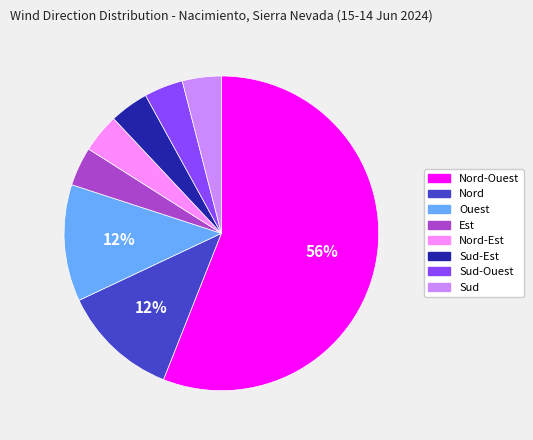

Does any single category account for the majority?

Yes